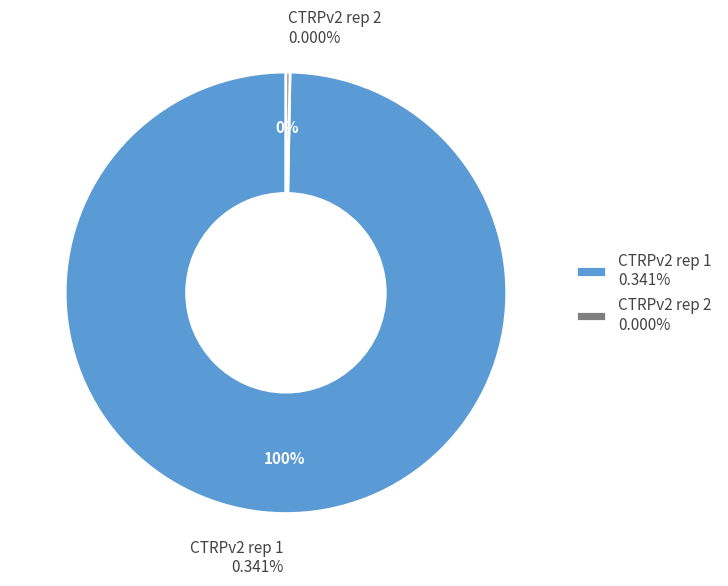

What percentage do CTRPv2 rep 1 and CTRPv2 rep 2 together represent?

100.0%